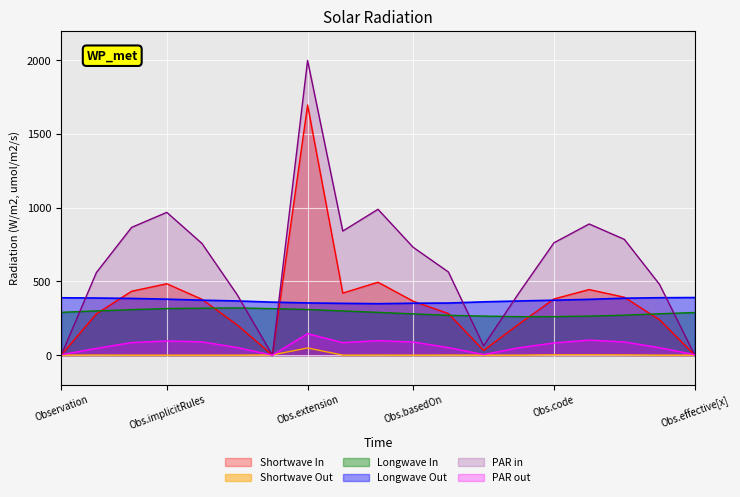

At which category is the sum across all series the highest?

Obs.extension